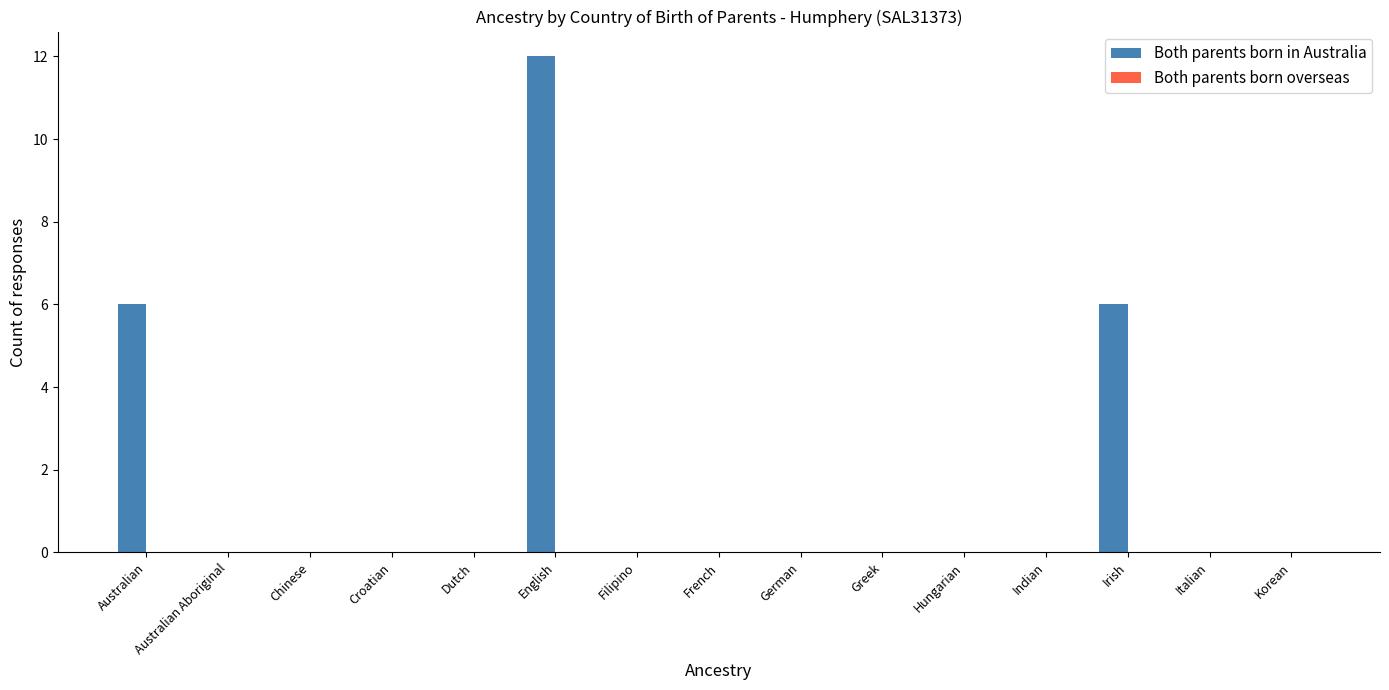

What is the sum of all values?

24